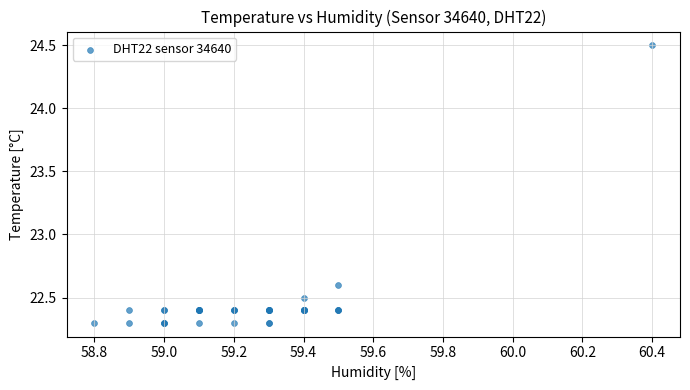

What Y value in the scatter plot is closest to 23?

22.6